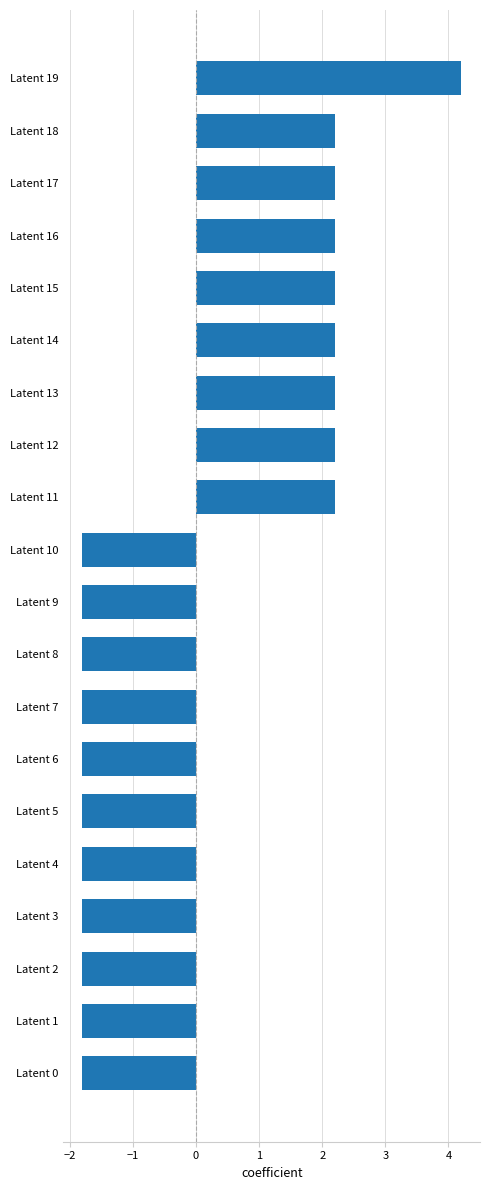

Reading bottom to top, what are all the values shown in this chart?

-1.8	-1.8	-1.8	-1.8	-1.8	-1.8	-1.8	-1.8	-1.8	-1.8	-1.8	2.2	2.2	2.2	2.2	2.2	2.2	2.2	2.2	4.2